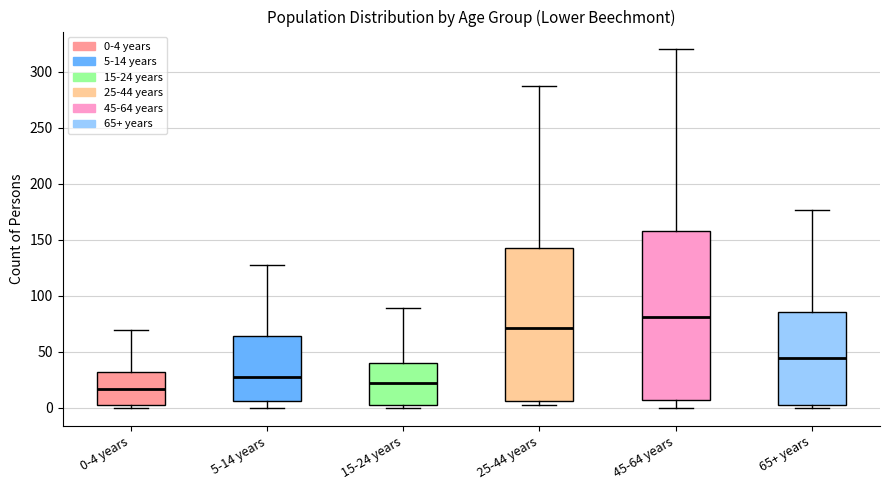

Comparing the boxes themselves (not the whiskers), which one is the tallest?

45-64 years